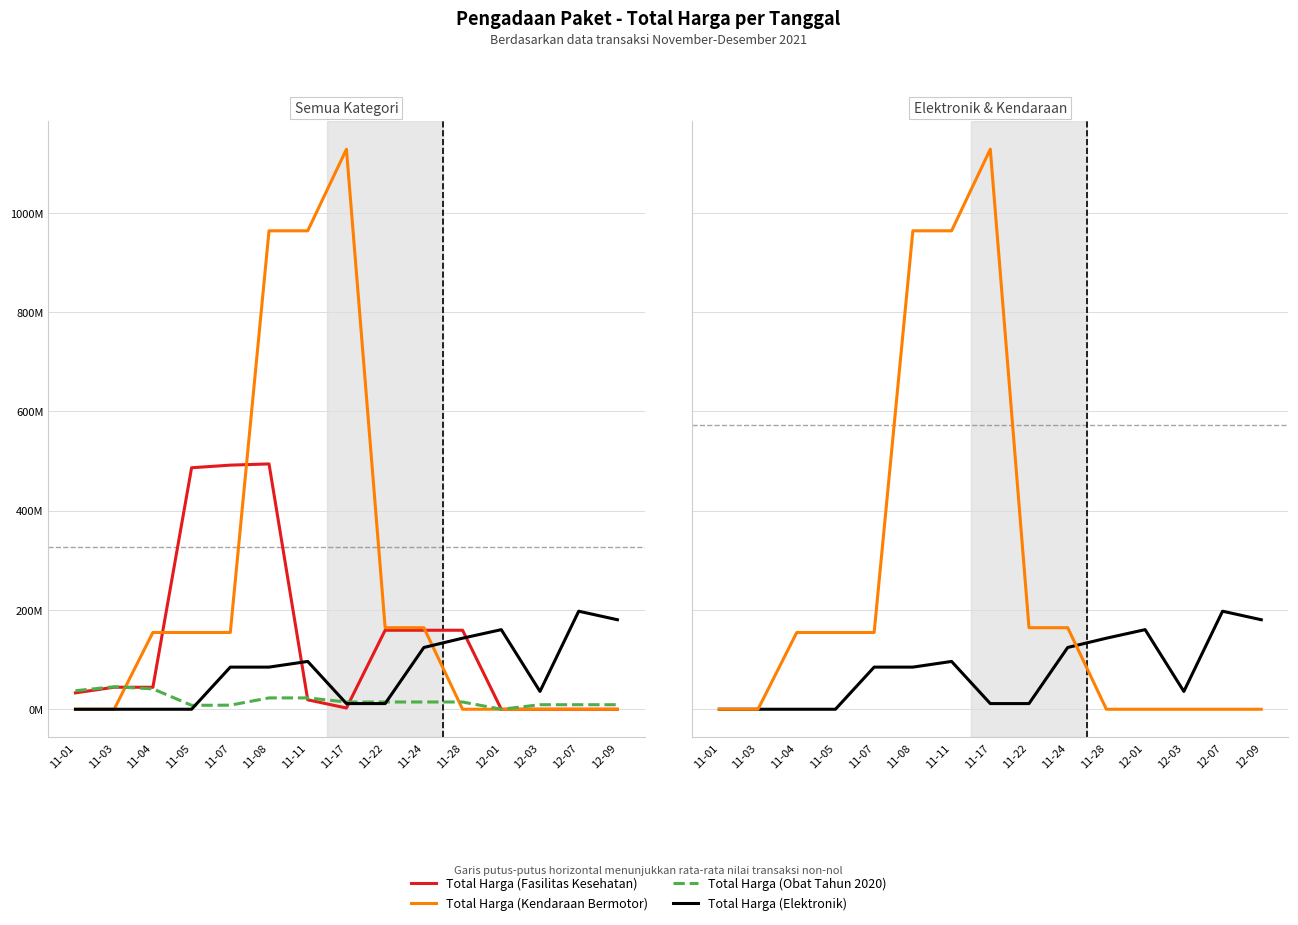

Which series has the largest range (max minus min)?

Total Harga (Kendaraan Bermotor)